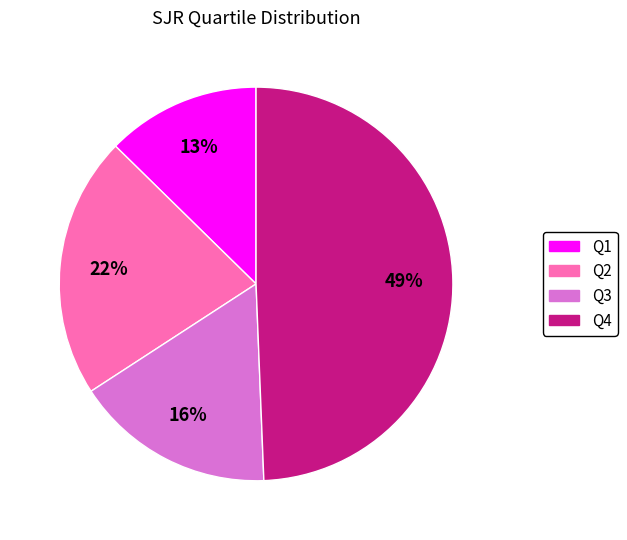

Approximately how many times larger is the value at Q2 compared to Q4?

0.4